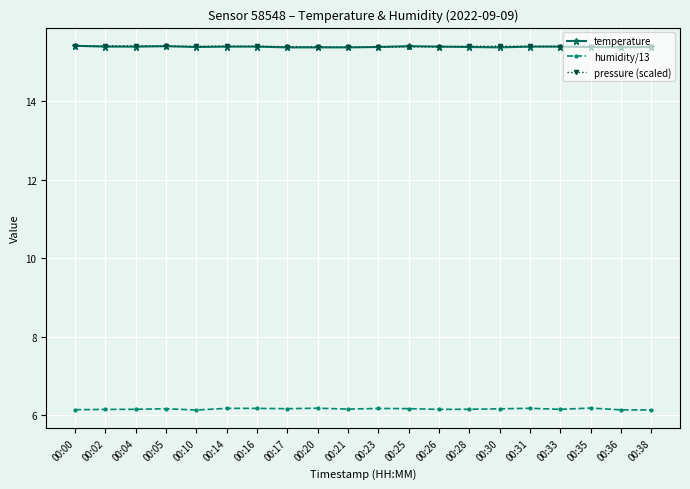

True or false: humidity/13 and pressure (scaled) cross at least once.

False